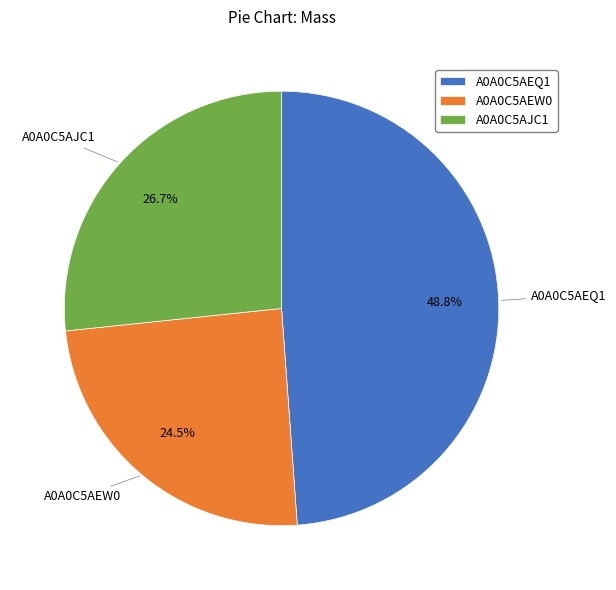

How many slices are in this pie chart?

3